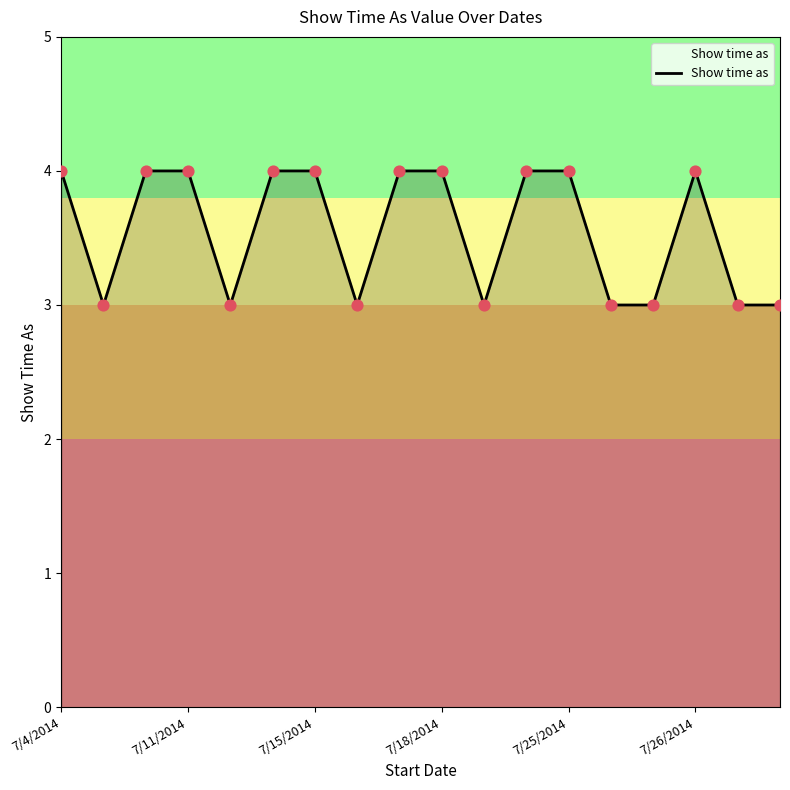

What is the greatest value displayed?

4